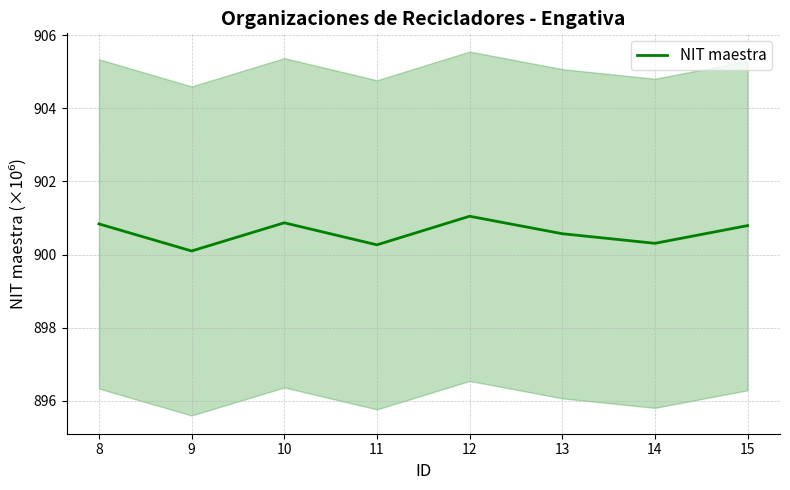

True or false: the data has more than 0 interior local peaks.

True